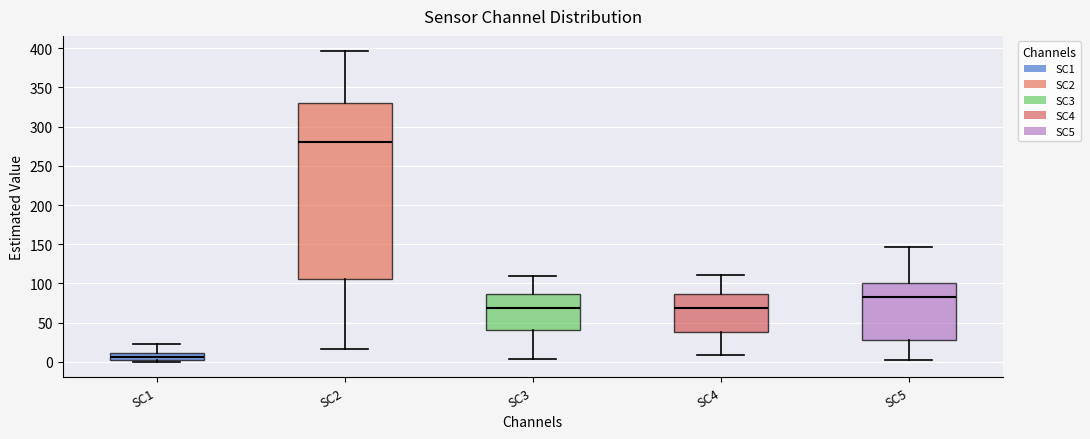

Which box has the lowest median line?

SC1